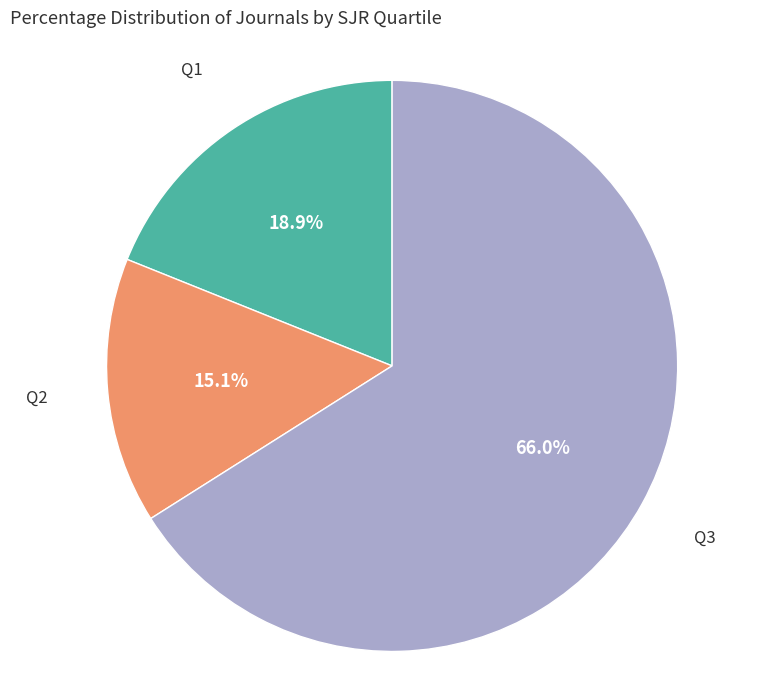

Rank the categories by value from lowest to highest.

Q2, Q1, Q3